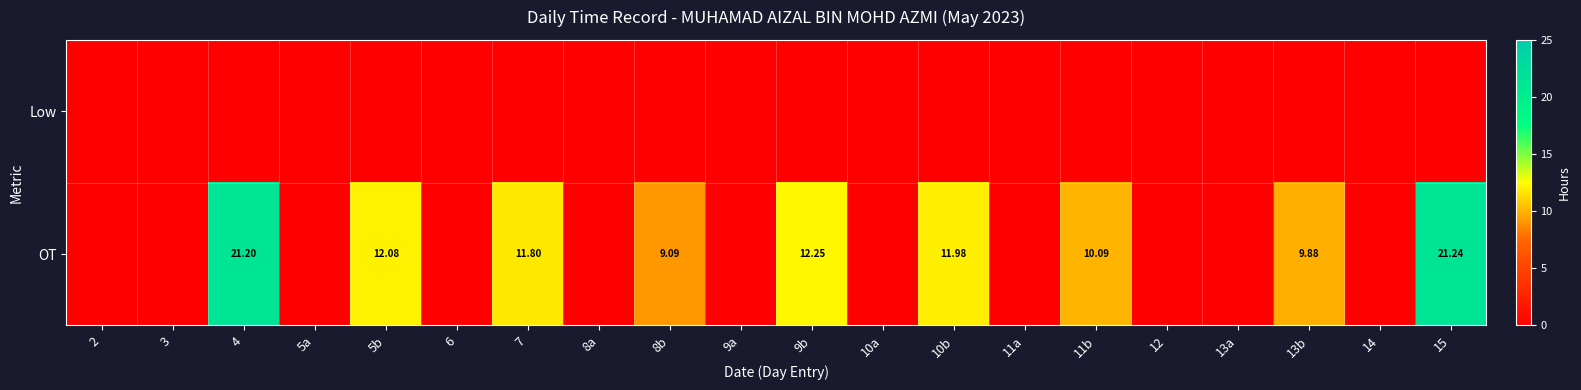

The Low series shows 0.0 at 4. True or false?

True